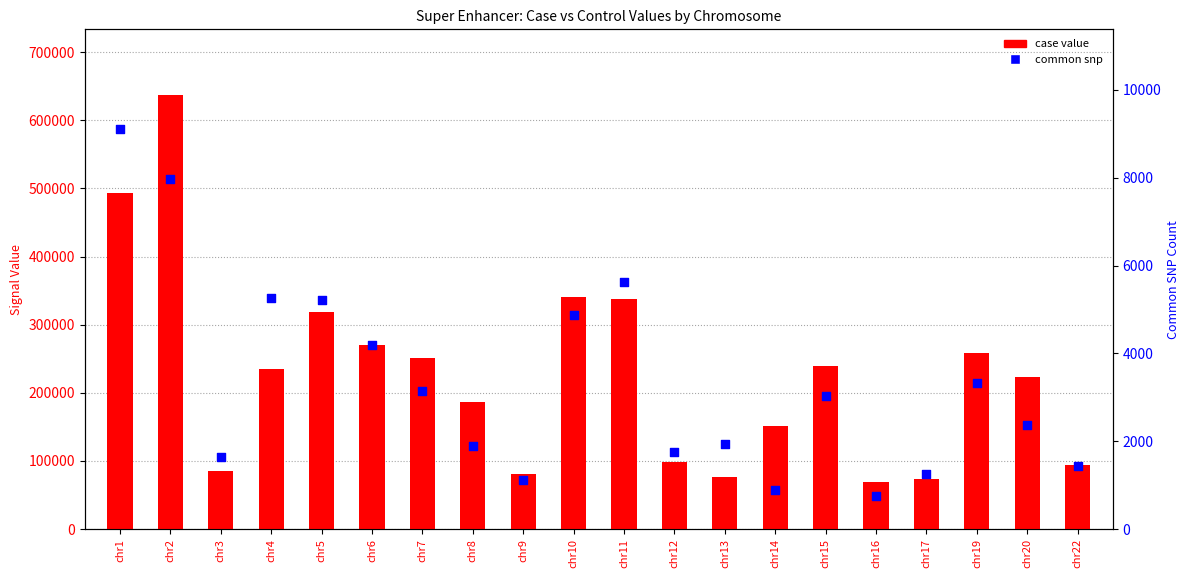

At which category is the sum across all series the highest?

chr2